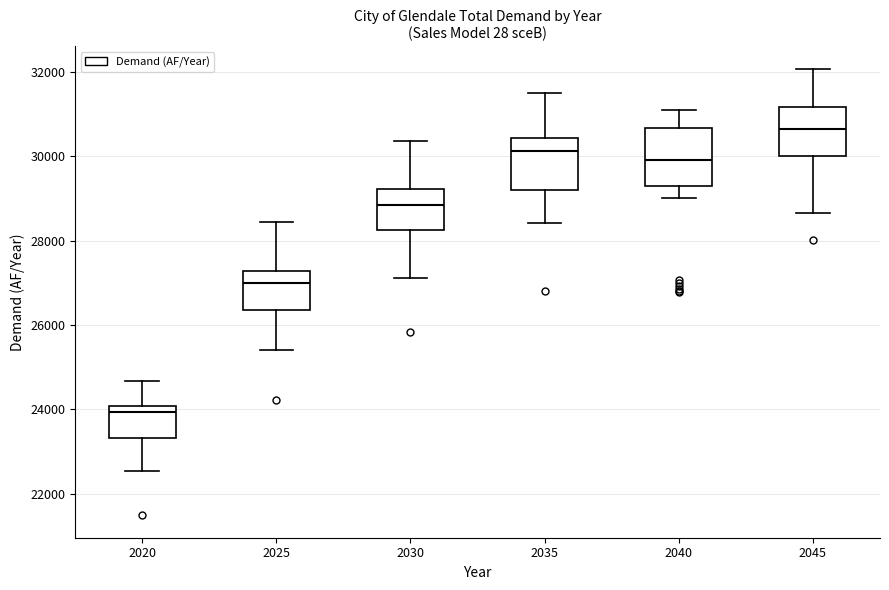

Where does the lower whisker of the box at x = 2030 end on the y-axis? The values are not printed on the chart, so give them approximately, as read against the axis.

27200